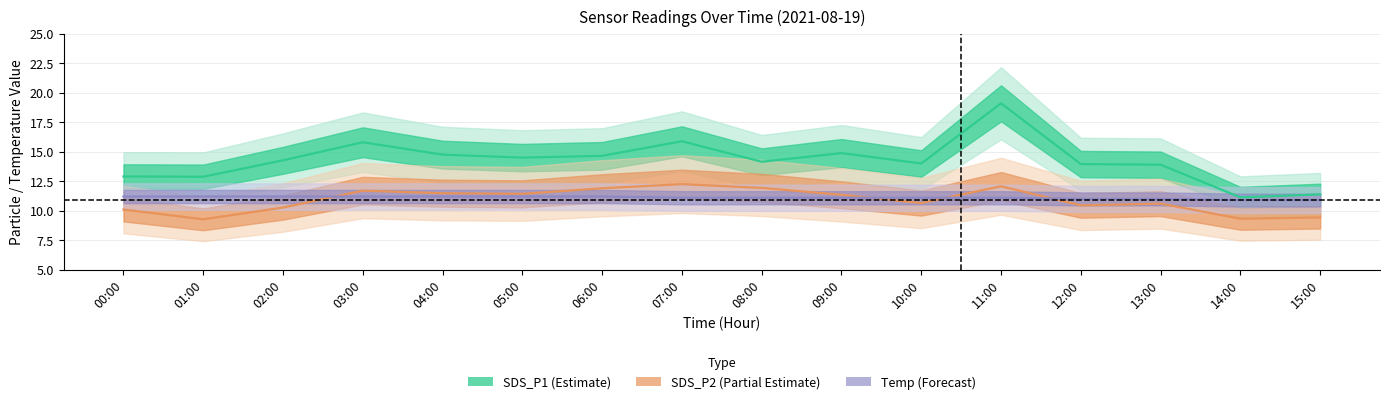

True or false: SDS_P1 has a value of 29.7 at 11:00.

False